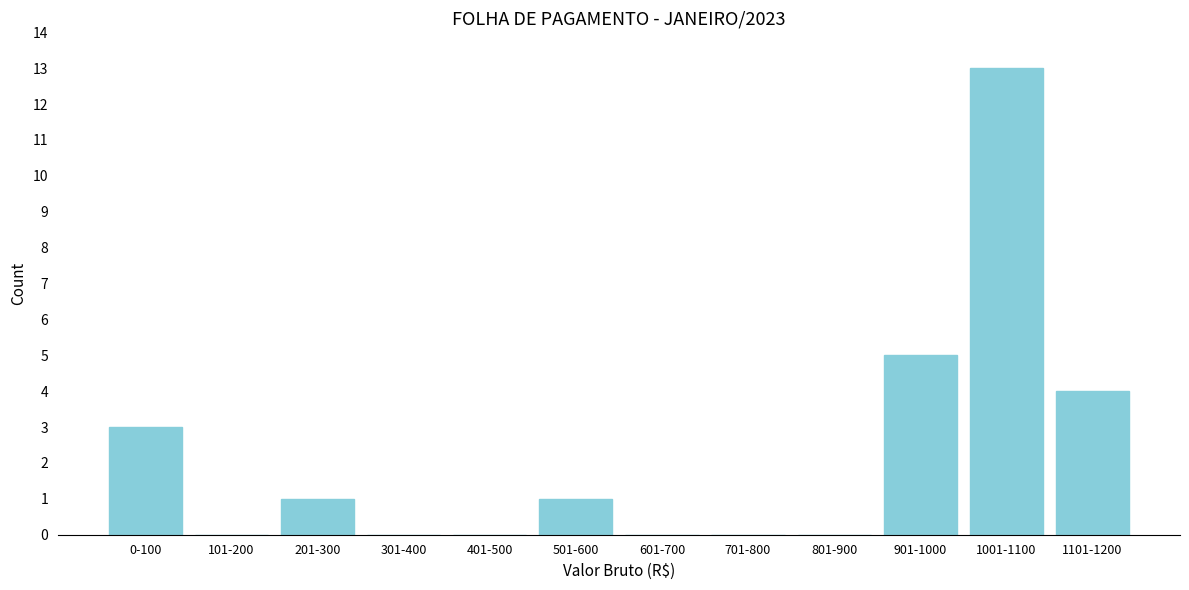

Reading left to right, list all the values displayed in this chart.

0-100=3	101-200=0	201-300=1	301-400=0	401-500=0	501-600=1	601-700=0	701-800=0	801-900=0	901-1000=5	1001-1100=13	1101-1200=4